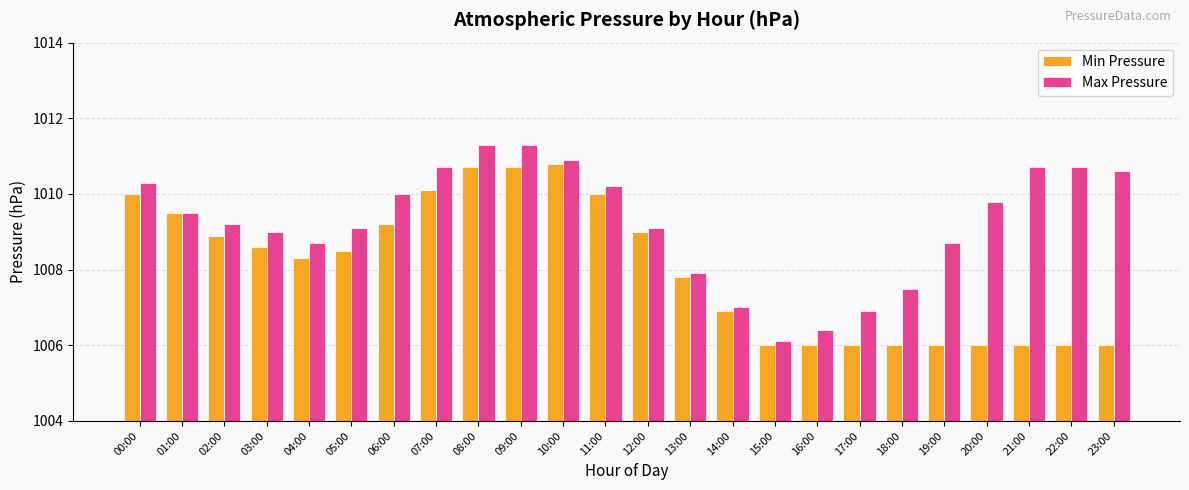

Count the number of categories in the chart.

24